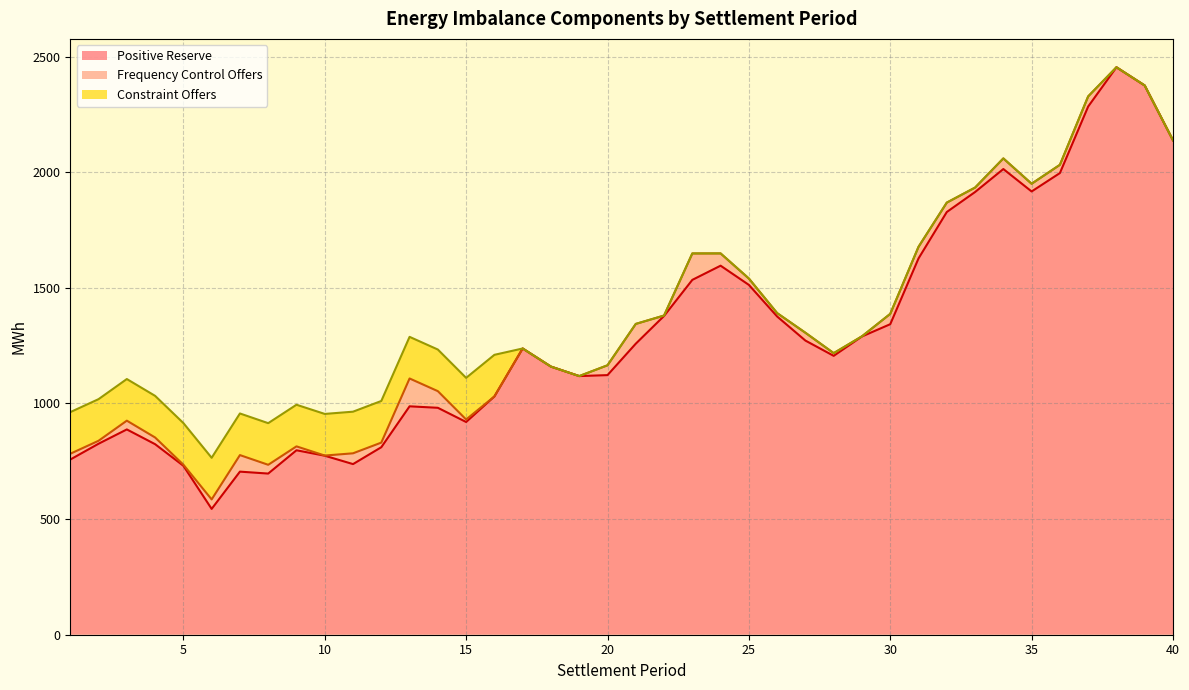

Rank the series by their maximum value, from lowest to highest.

Frequency Control Offers, Constraint Offers, Positive Reserve